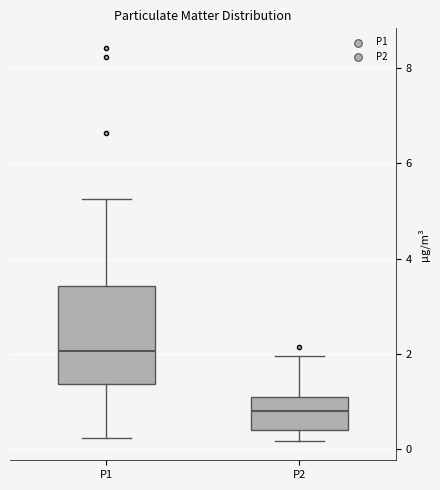

Where does the lower whisker of the box for P1 end on the y-axis? The values are not printed on the chart, so give them approximately, as read against the axis.

0.2